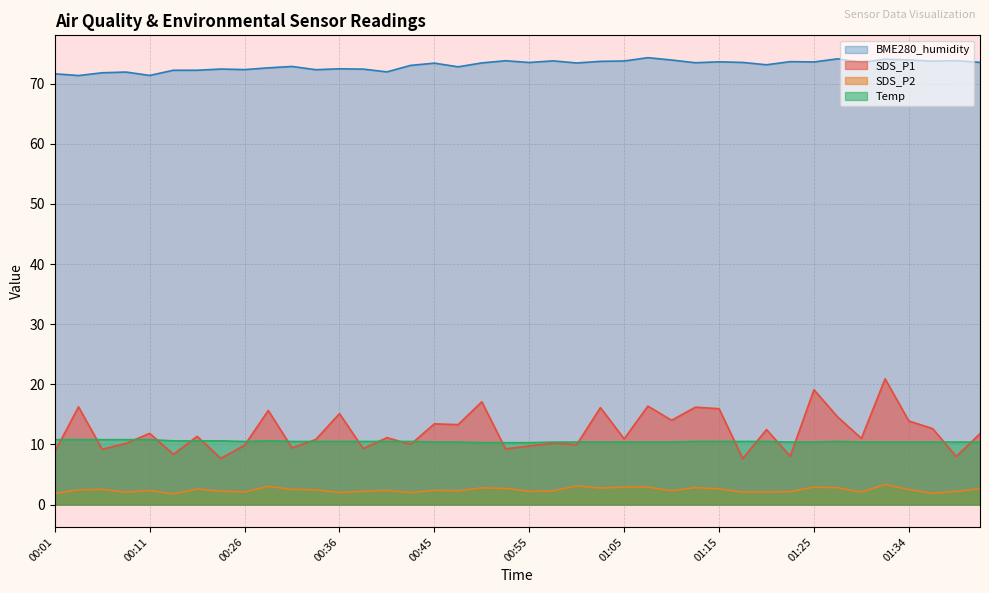

True or false: SDS_P2 has more than 0 interior local peaks.

True